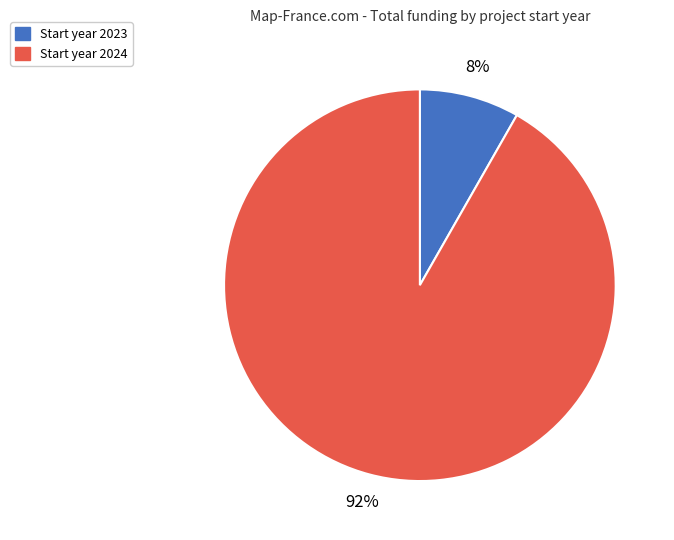

Is there a majority slice in this chart?

Yes